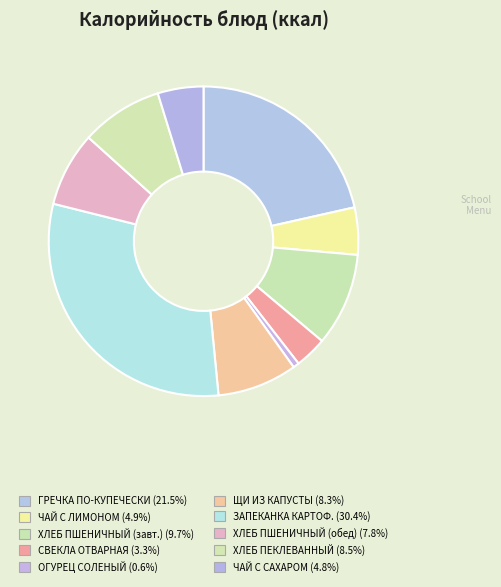

Rank the categories by value from highest to lowest.

ЗАПЕКАНКА КАРТОФЕЛЬНАЯ С ФАРШЕМ КУРИНЫМ, ГРЕЧКА ПО-КУПЕЧЕСКИ С ФИЛЕ КУРИНЫМ, ХЛЕБ ПШЕНИЧНЫЙ (завтрак), ХЛЕБ ПЕКЛЕВАННЫЙ, ЩИ ИЗ СВЕЖЕЙ КАПУСТЫ С КАРТОФЕЛЕМ, ХЛЕБ ПШЕНИЧНЫЙ (обед), ЧАЙ С САХАРОМ И ЛИМОНОМ, ЧАЙ С САХАРОМ, СВЕКЛА ОТВАРНАЯ, ОГУРЕЦ СОЛЕНЫЙ